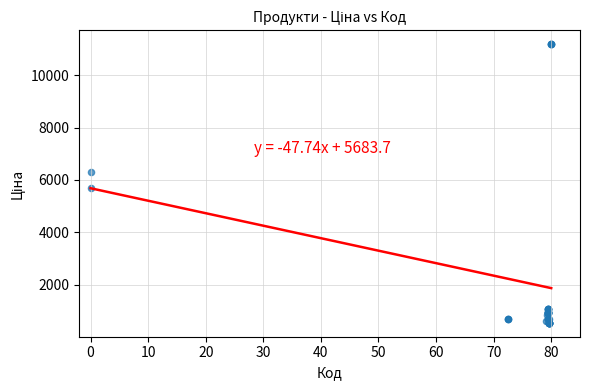

What Y value in the scatter plot is closest to 5863?

5673.8